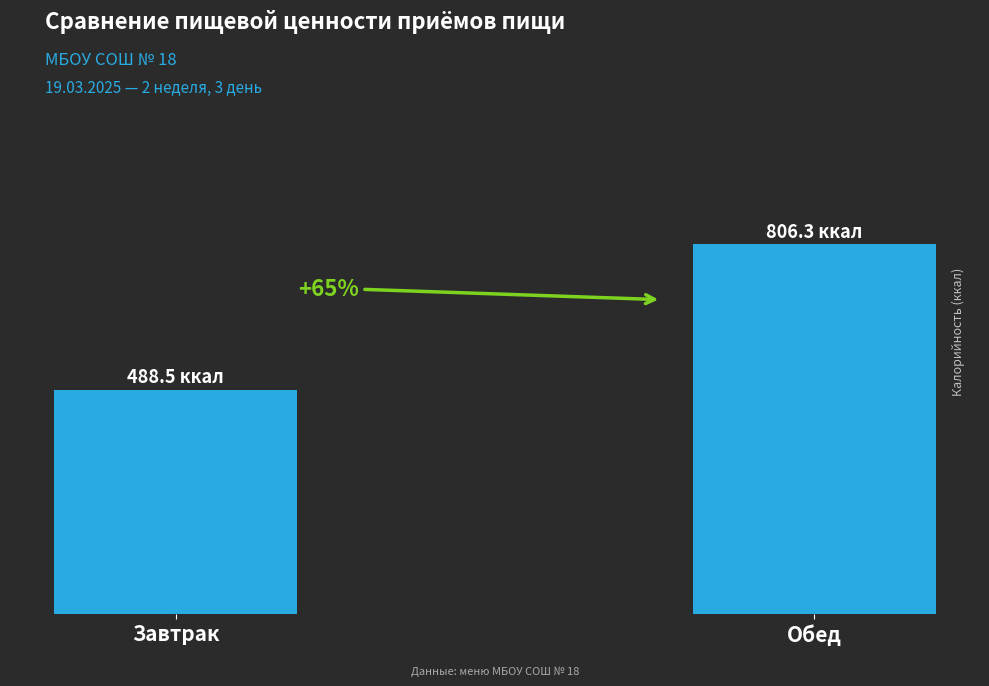

Are the bars horizontal?

No